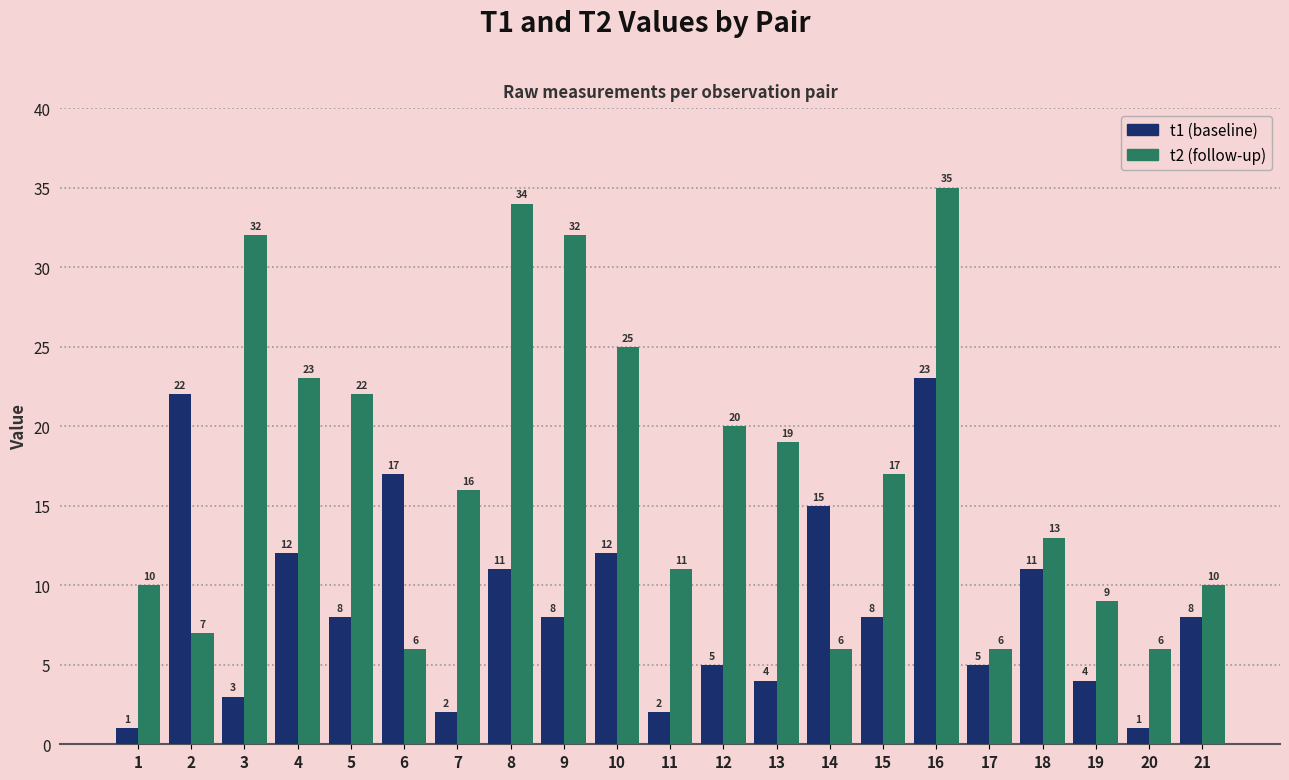

What is the difference between the highest and lowest values at 14?

9